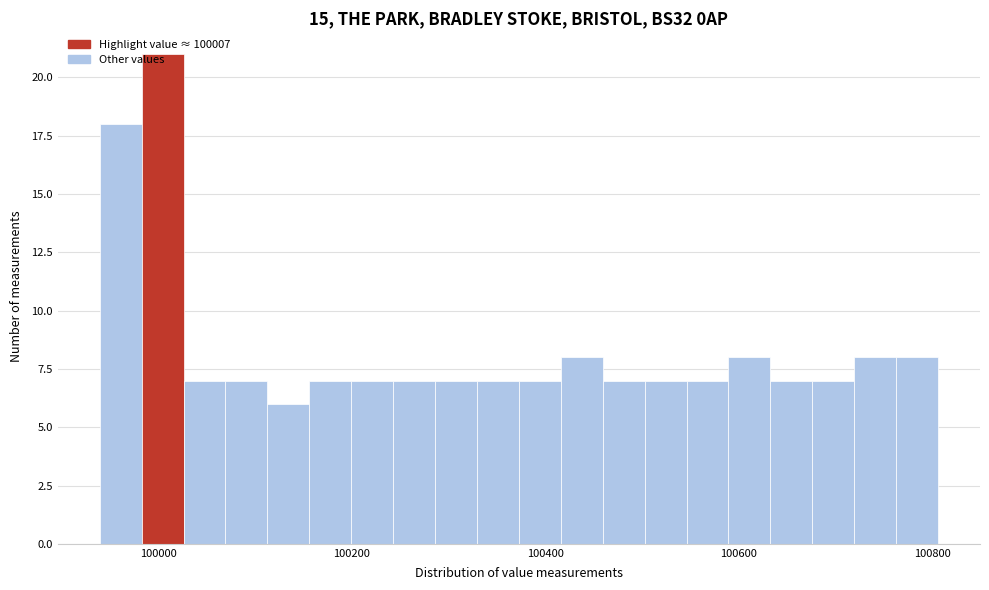

Read against the x-axis, roughly where is the centre of the tallest bar?

100000